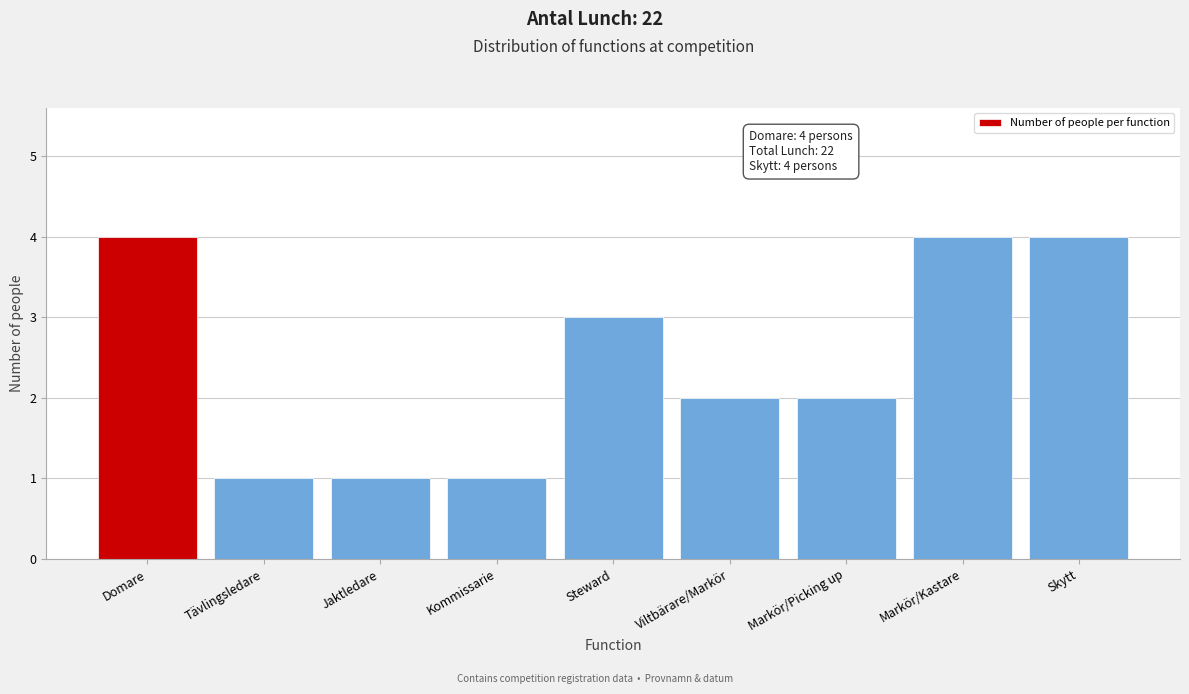

Reading left to right, transcribe all the data shown in this chart.

4	1	1	1	3	2	2	4	4